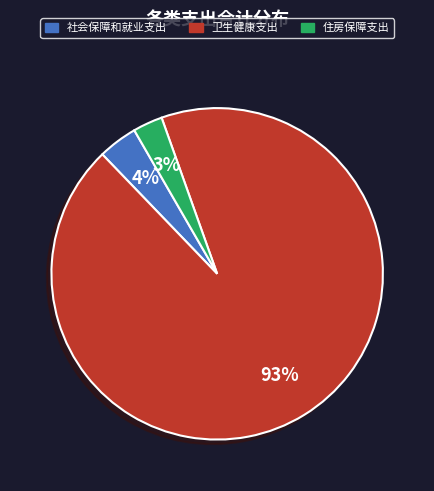

How many slices are in this pie chart?

3